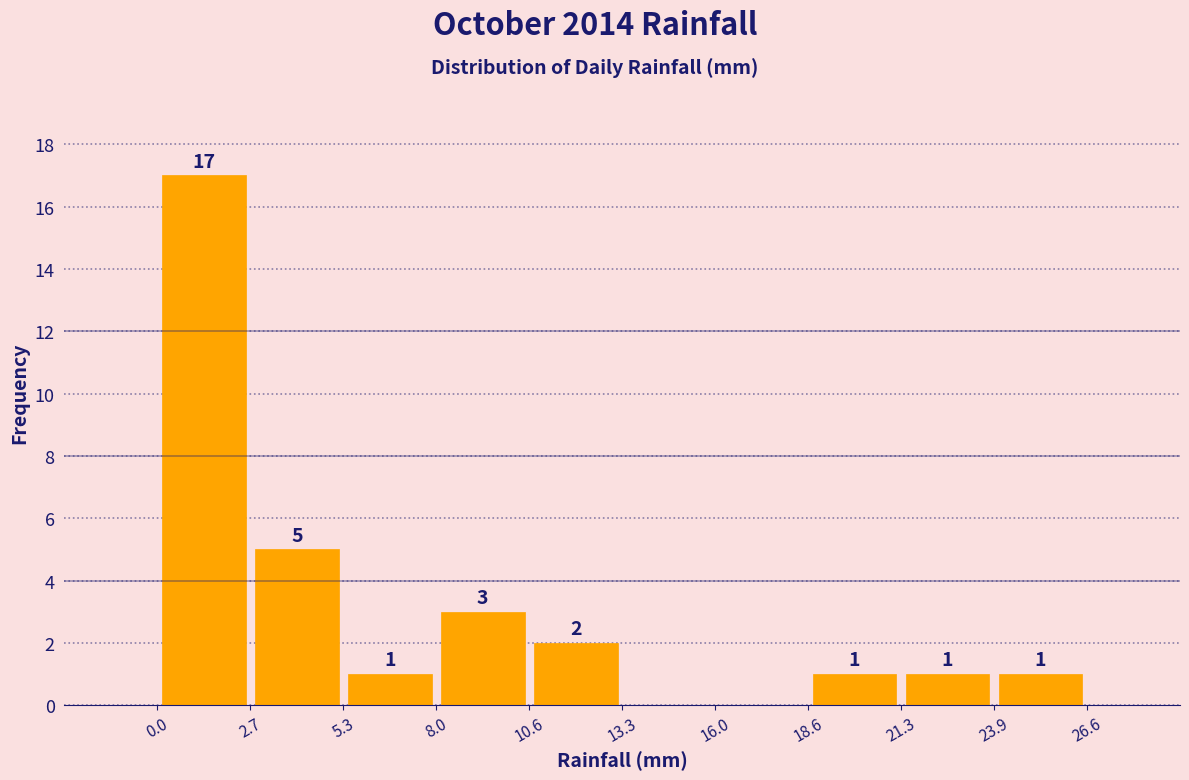

Which range on the x-axis has the tallest bar?

0.0 to 2.7